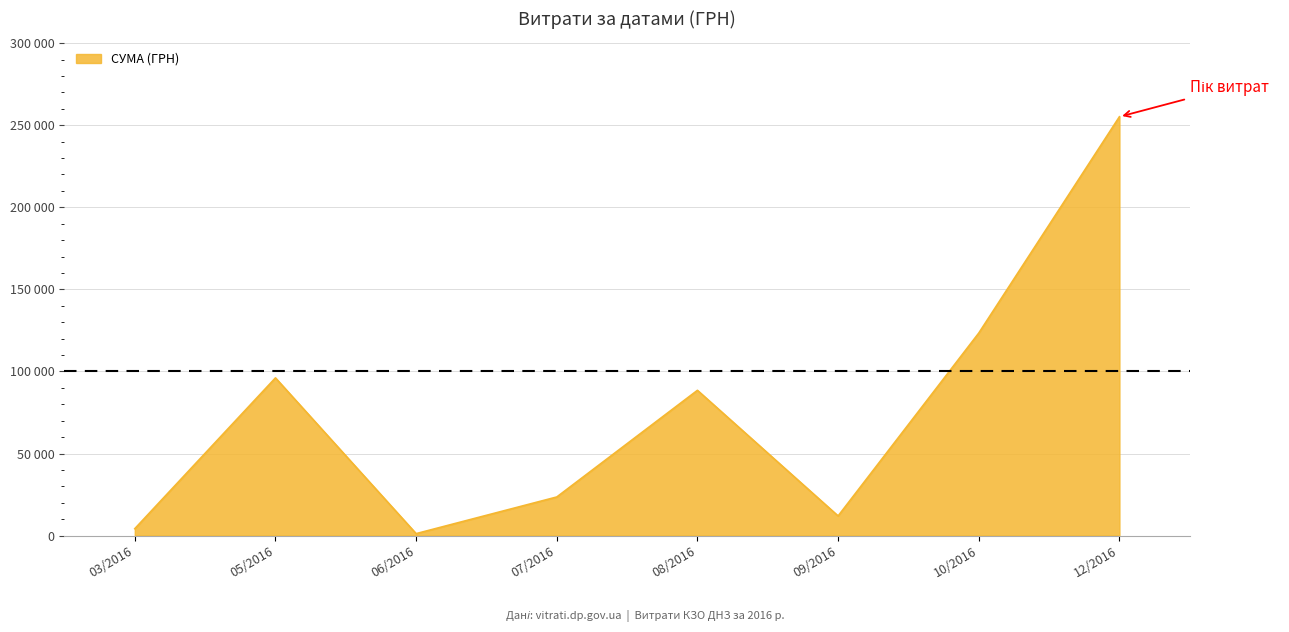

Which category has the lowest value across all series?

06/2016